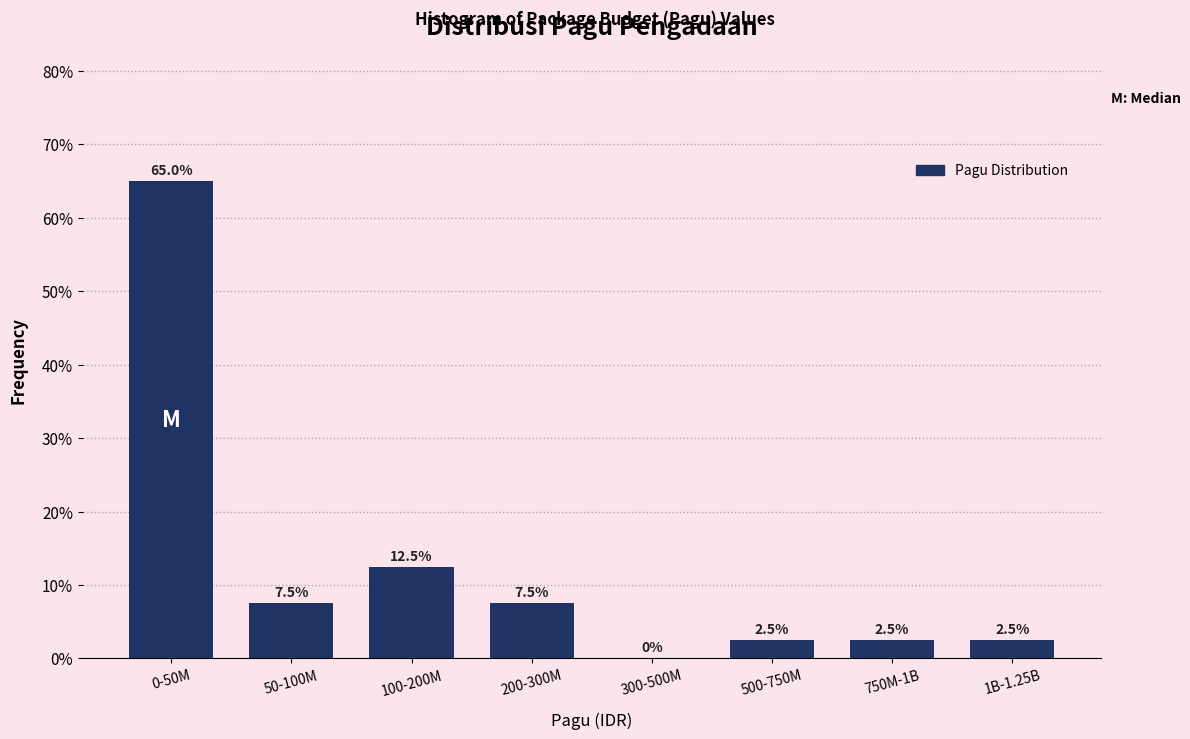

Reading left to right, list all the values displayed in this chart.

0-50M=65.0	50-100M=7.5	100-200M=12.5	200-300M=7.5	300-500M=0.0	500-750M=2.5	750M-1B=2.5	1B-1.25B=2.5